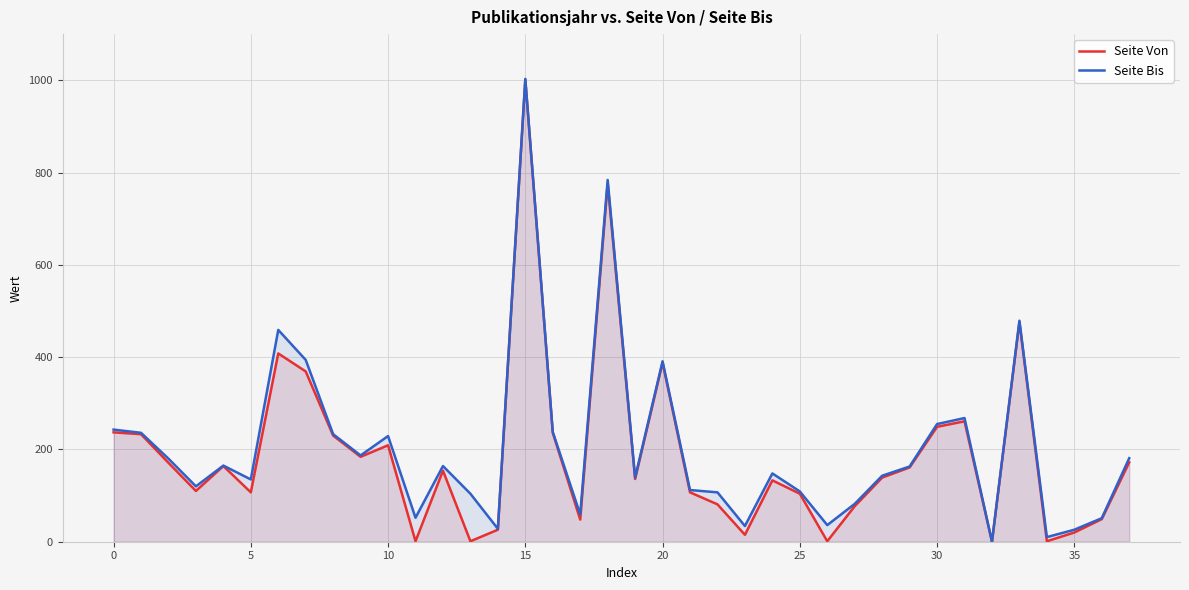

What is the highest value of the Seite Von series?

1001